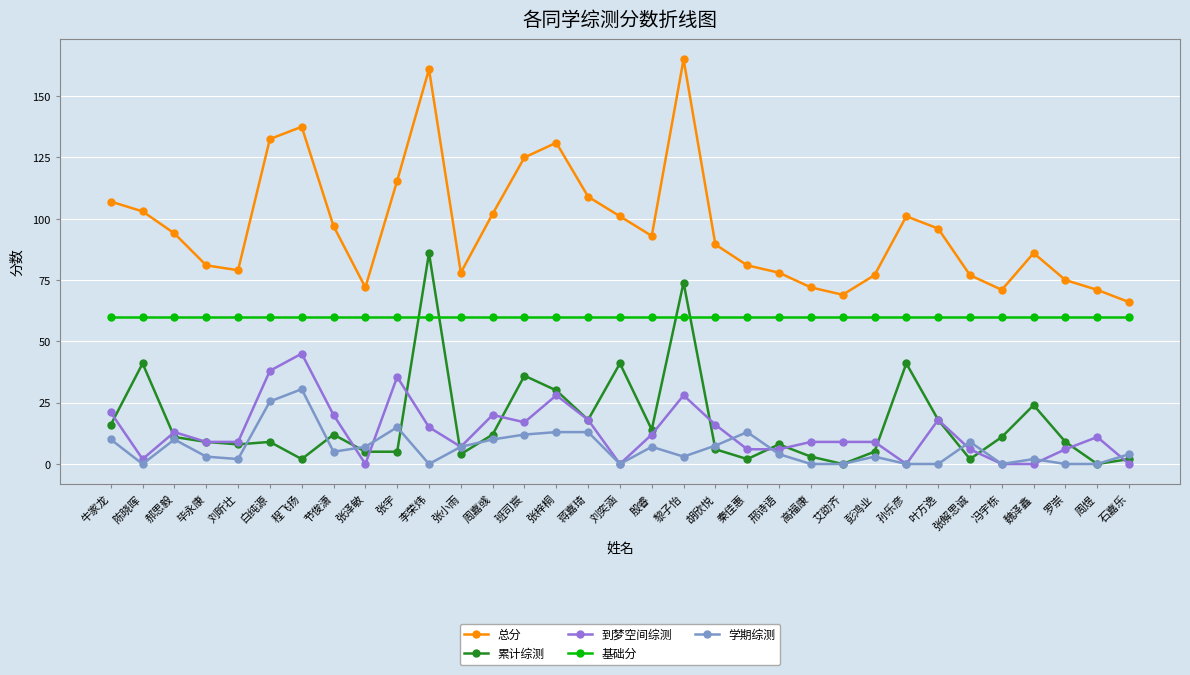

What is the maximum value for 总分?

165.0